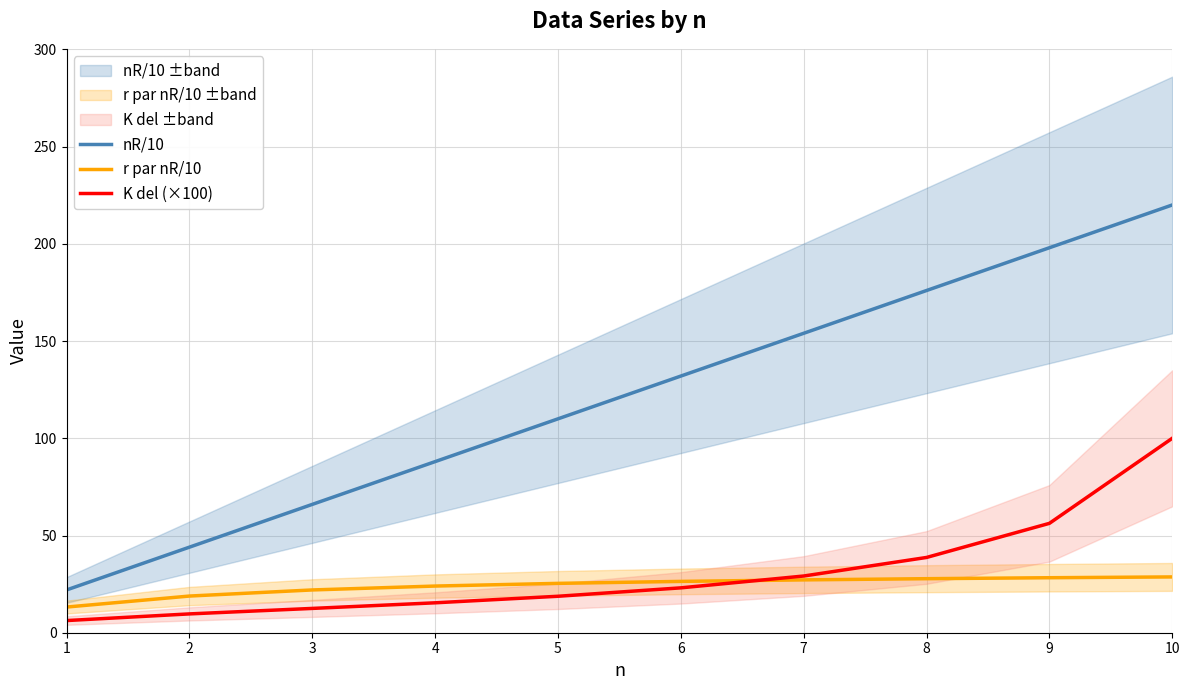

At how many categories does at least one series exceed 94?

6